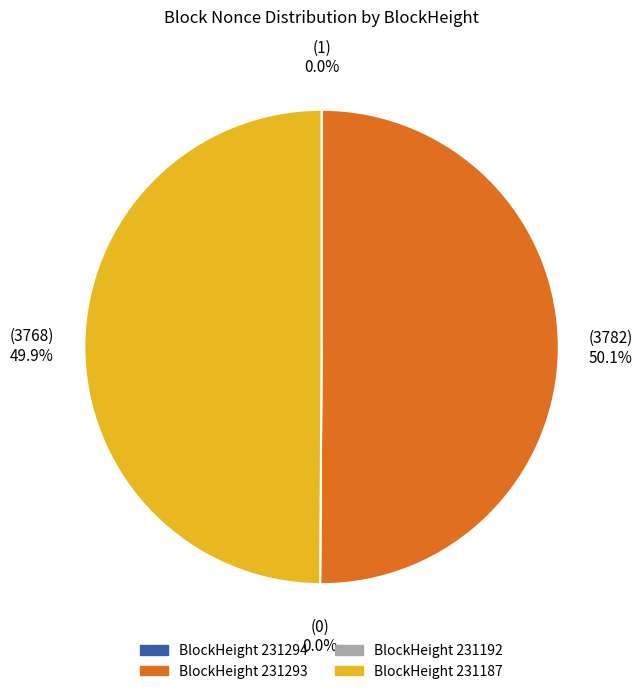

The 231294 slice represents 1% of the pie. True or false?

False